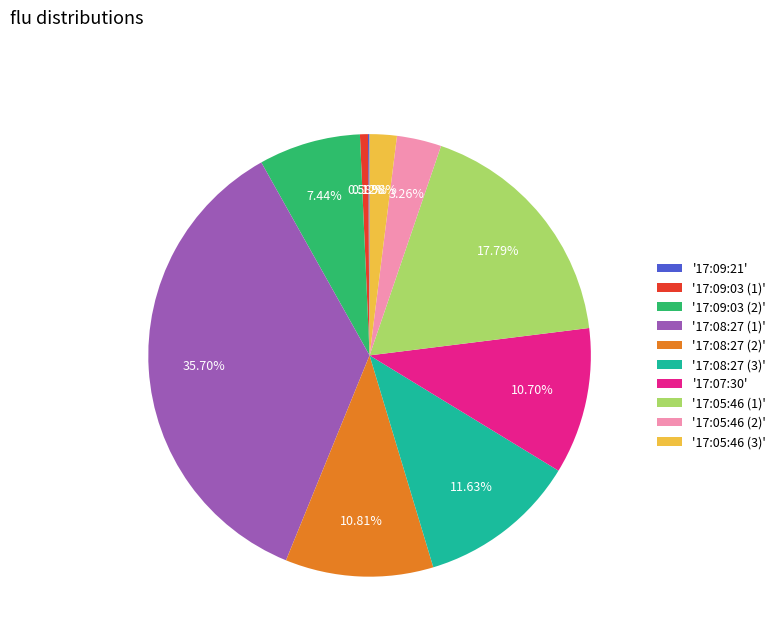

Does '17:07:30' account for over 50% of the chart?

No